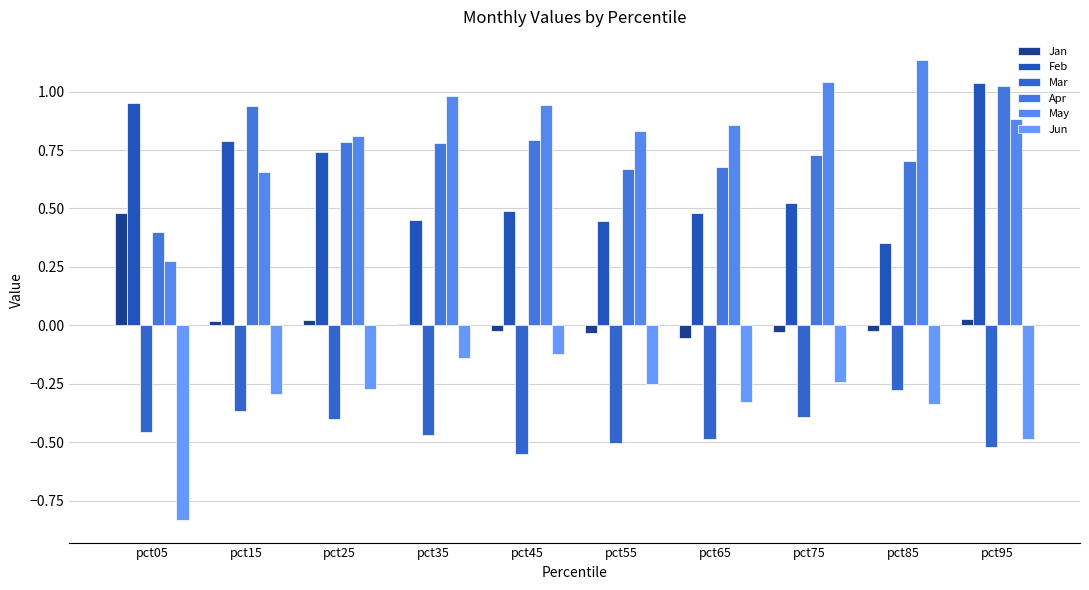

Between pct65 and pct15, which is larger?

pct15